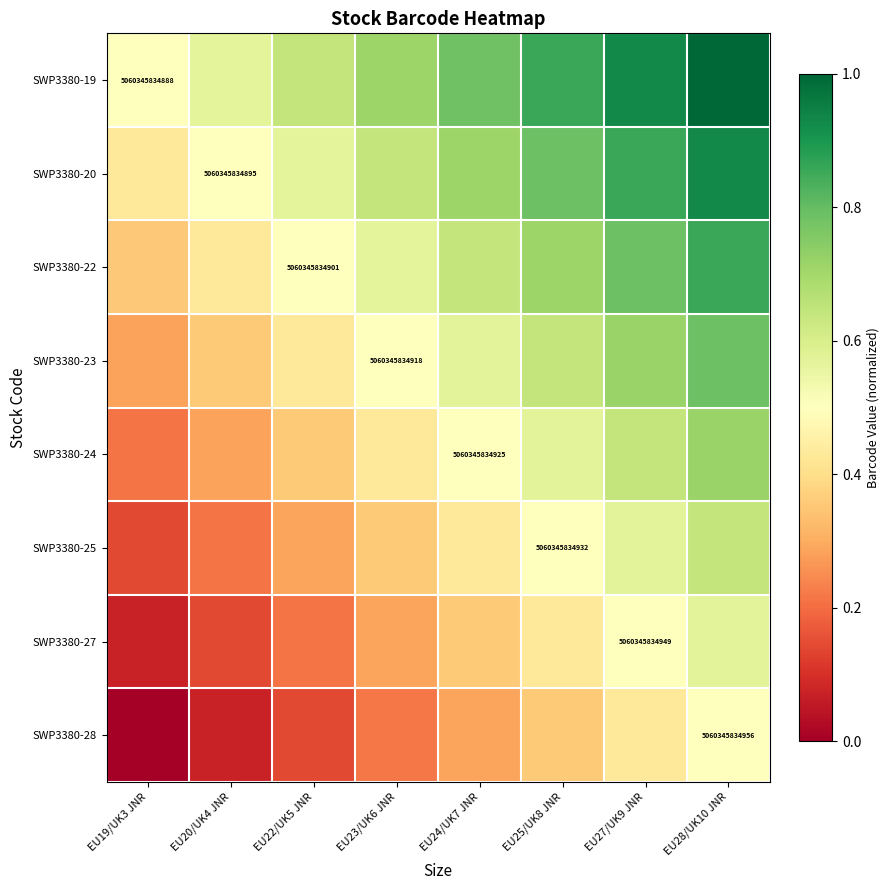

The SWP3380-28 series shows 0.3 at EU24/UK7 JNR. True or false?

True